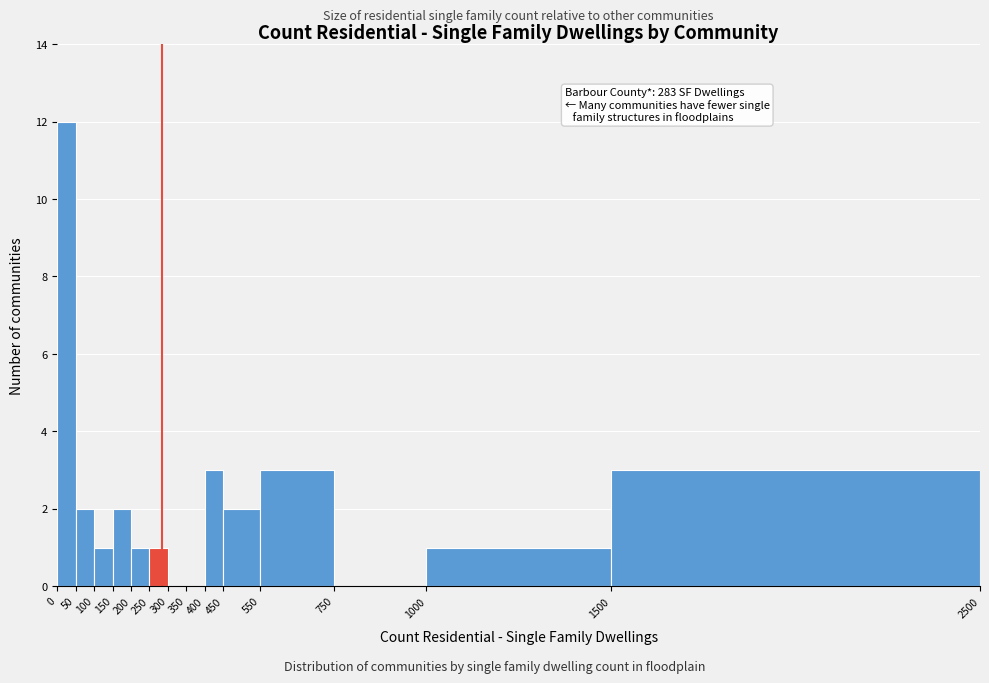

Which range on the x-axis has the tallest bar?

0 to 50